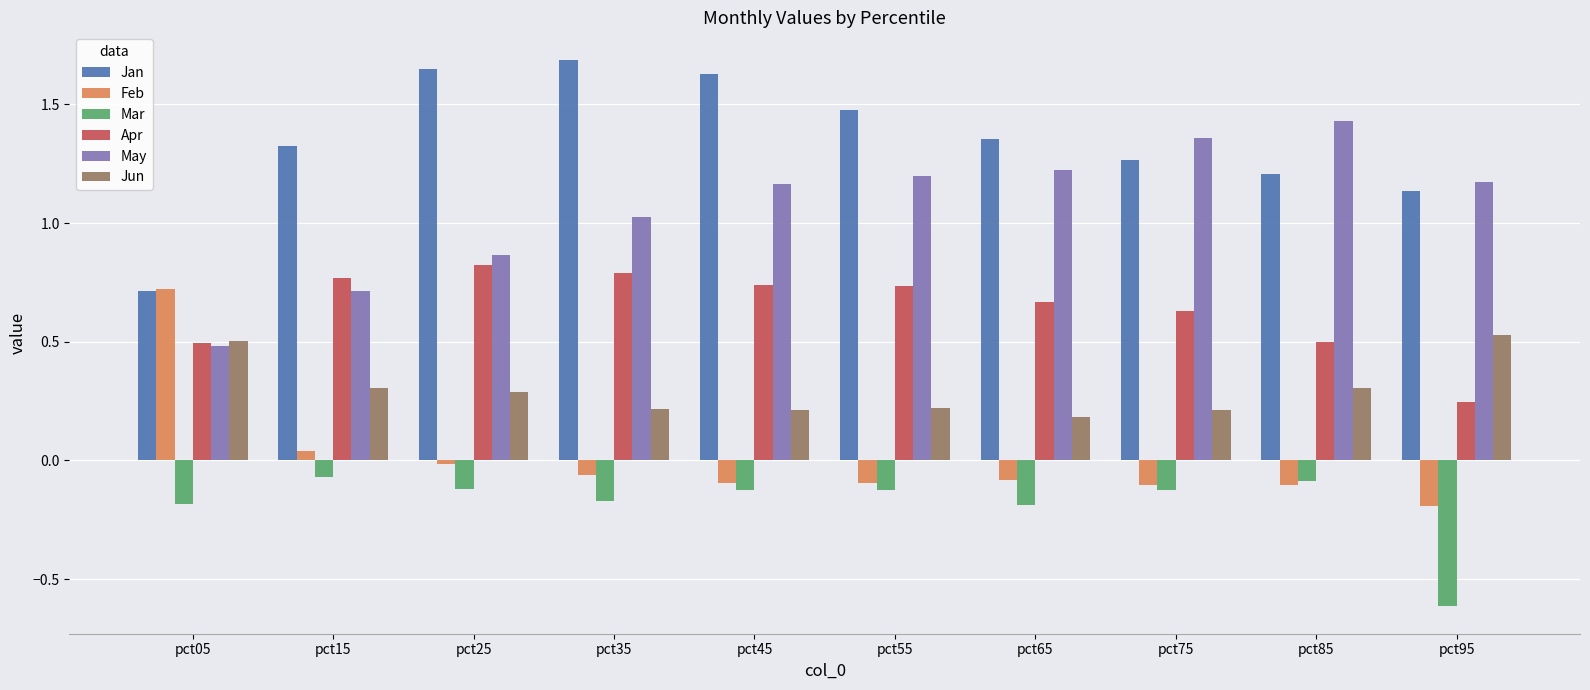

What is the average value of the Jun series?

0.3